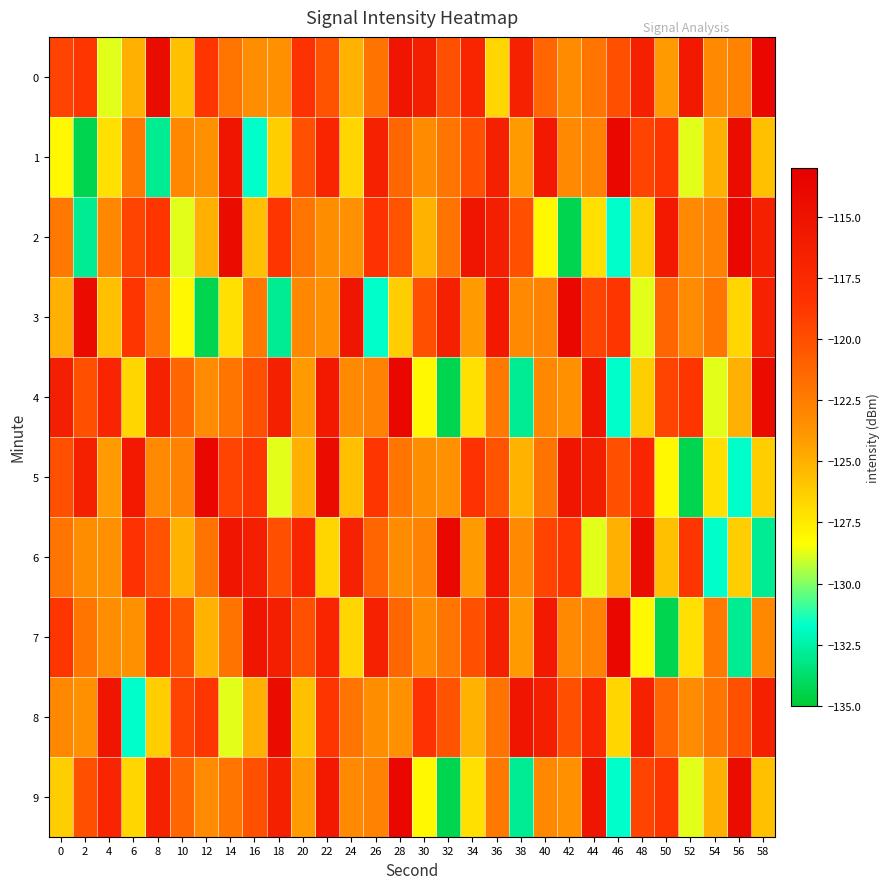

Which series has the widest spread of values?

1